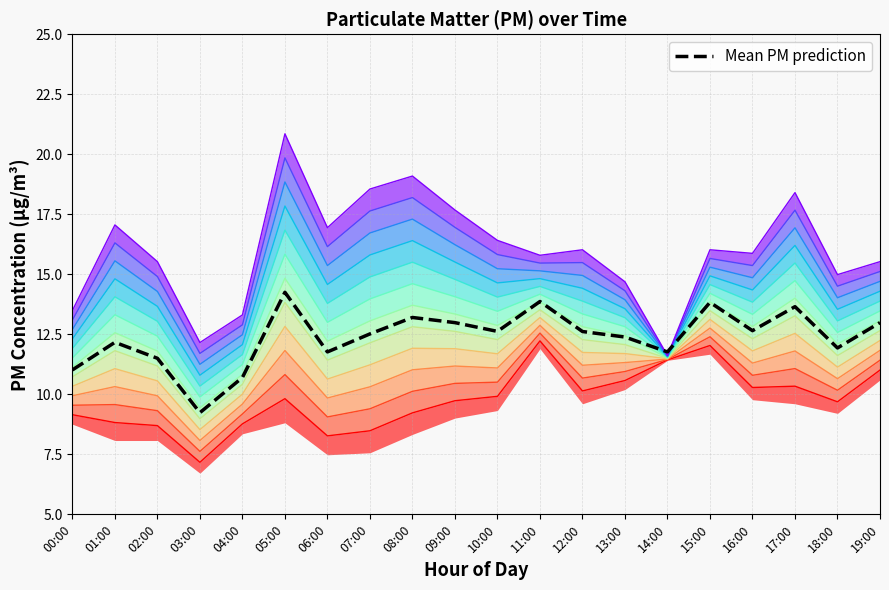

What is the label of the 12th point from the right?

08:00